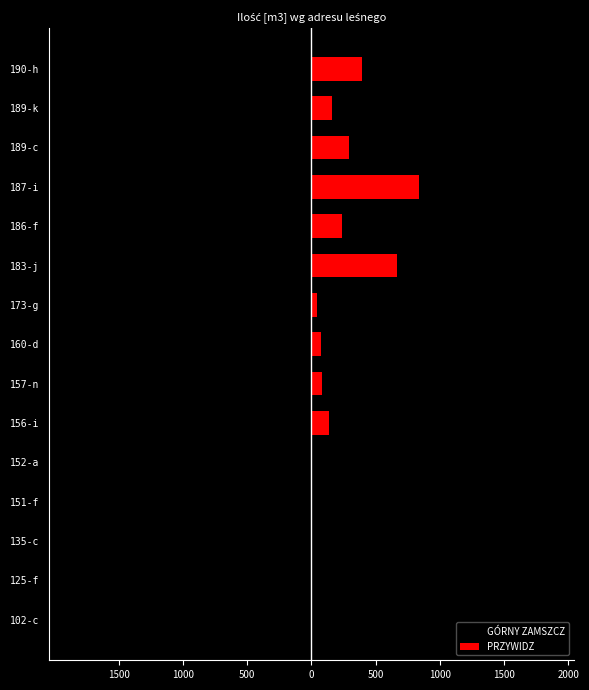

What is the sum of all GÓRNY ZAMSZCZ values?

-3474